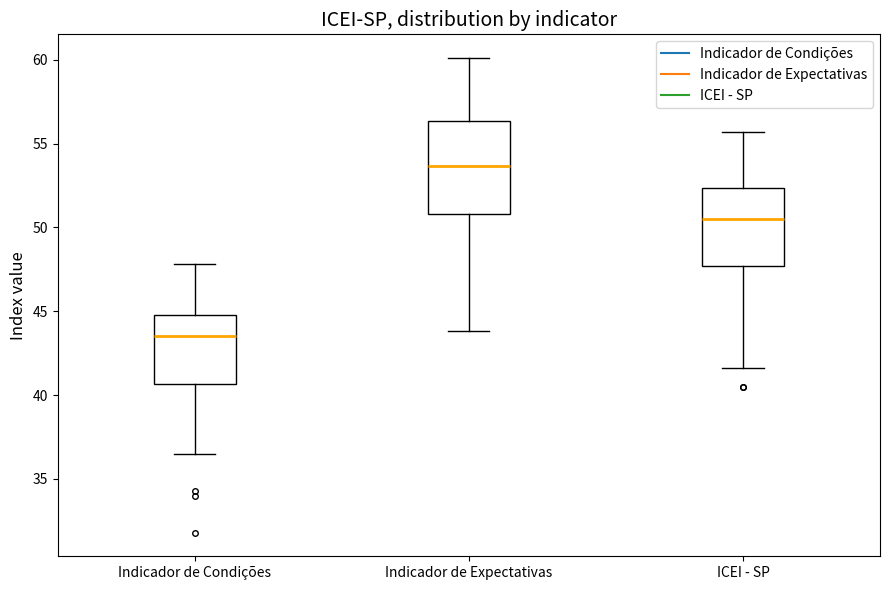

Which box has the lowest median line?

Indicador de Condições